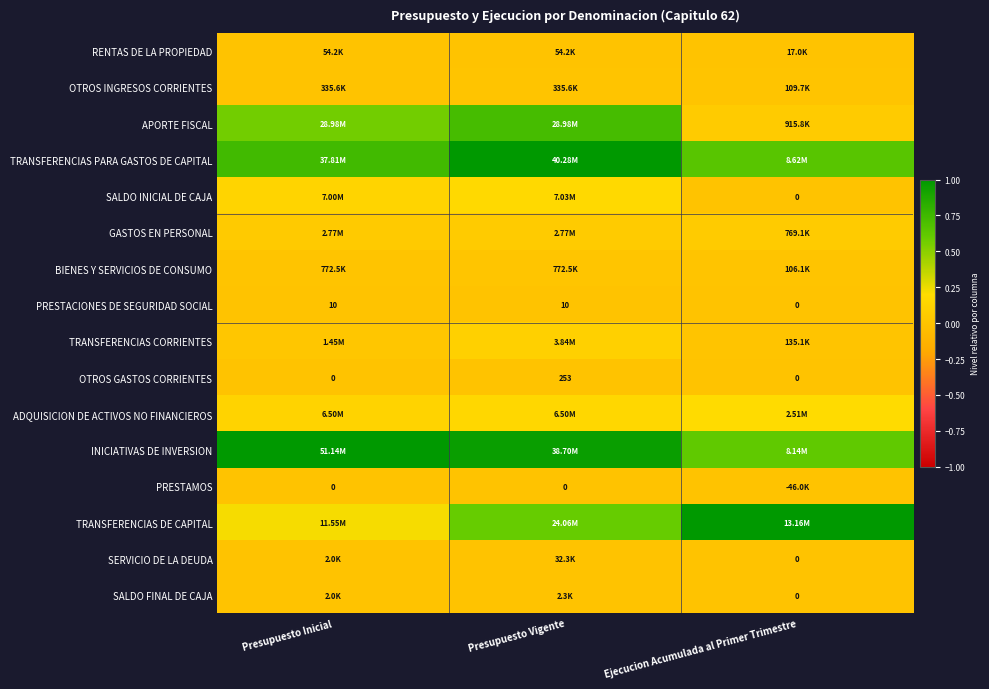

The SERVICIO DE LA DEUDA series shows 0.0 at Ejecucion Acumulada al Primer Trimestre. True or false?

True